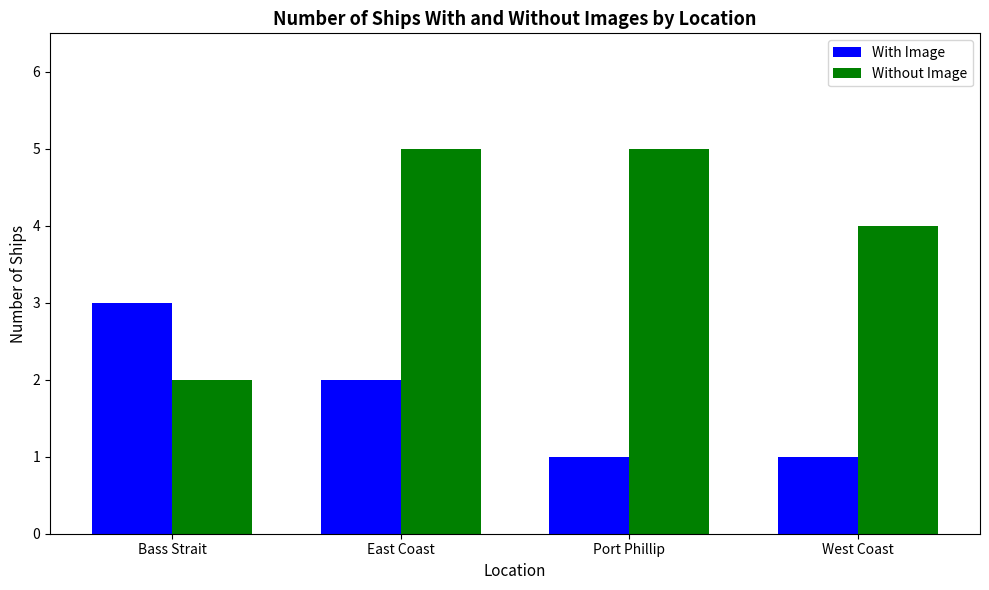

Which series has the largest total across all categories?

Without Image